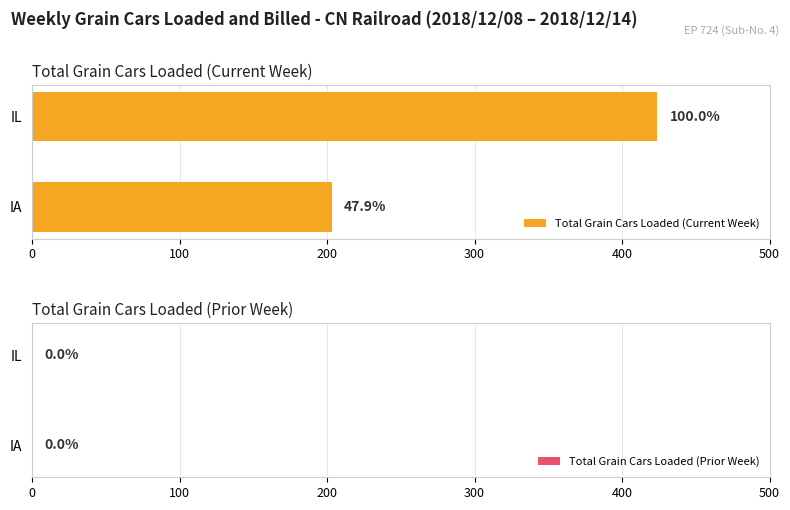

How many bars are there in total?

2